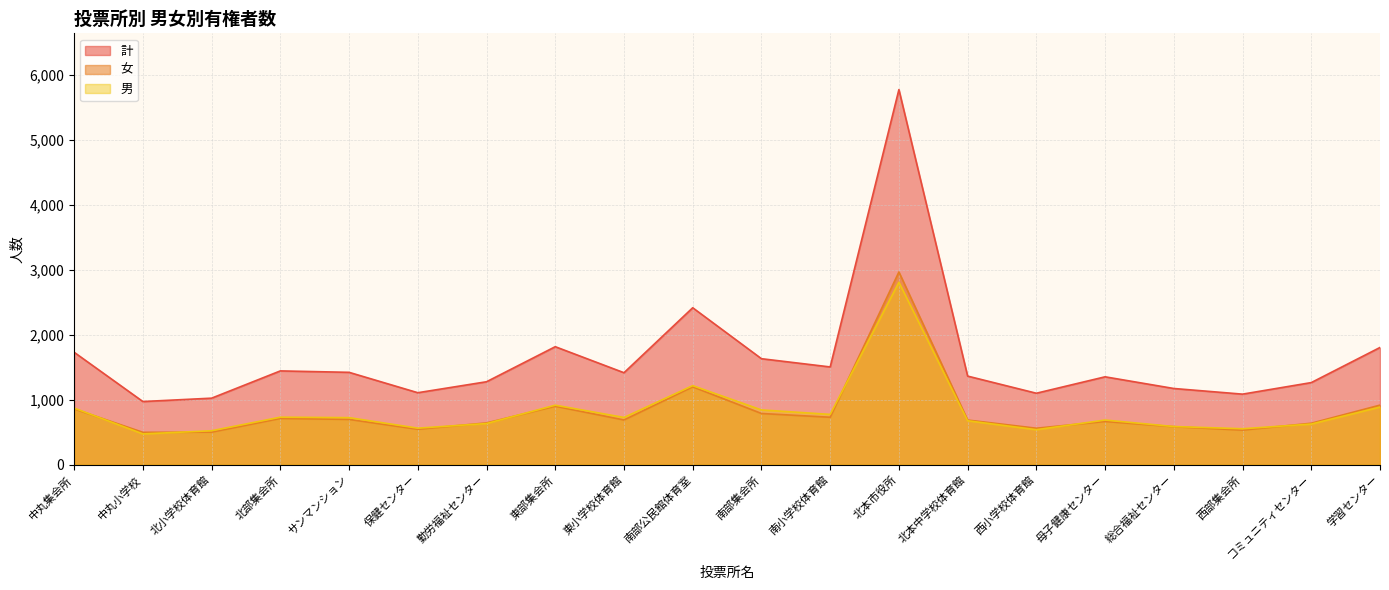

Reading left to right, list all the values displayed in this chart.

男: 中丸集会所=872	中丸小学校=474	北小学校体育館=523	北部集会所=732	サンマンション=725	保健センター=563	勤労福祉センター=634	東部集会所=917	東小学校体育館=728	南部公民館体育室=1218	南部集会所=844	南小学校体育館=775	北本市役所=2810	北本中学校体育館=677	西小学校体育館=539	母子健康センター=688	総合福祉センター=588	西部集会所=554	コミュニティセンター=626	学習センター=888
女: 中丸集会所=860	中丸小学校=499	北小学校体育館=502	北部集会所=713	サンマンション=698	保健センター=546	勤労福祉センター=644	東部集会所=901	東小学校体育館=689	南部公民館体育室=1200	南部集会所=789	南小学校体育館=731	北本市役所=2969	北本中学校体育館=688	西小学校体育館=562	母子健康センター=666	総合福祉センター=586	西部集会所=533	コミュニティセンター=639	学習センター=918
計: 中丸集会所=1732	中丸小学校=973	北小学校体育館=1025	北部集会所=1445	サンマンション=1423	保健センター=1109	勤労福祉センター=1278	東部集会所=1818	東小学校体育館=1417	南部公民館体育室=2418	南部集会所=1633	南小学校体育館=1506	北本市役所=5779	北本中学校体育館=1365	西小学校体育館=1101	母子健康センター=1354	総合福祉センター=1174	西部集会所=1087	コミュニティセンター=1265	学習センター=1806